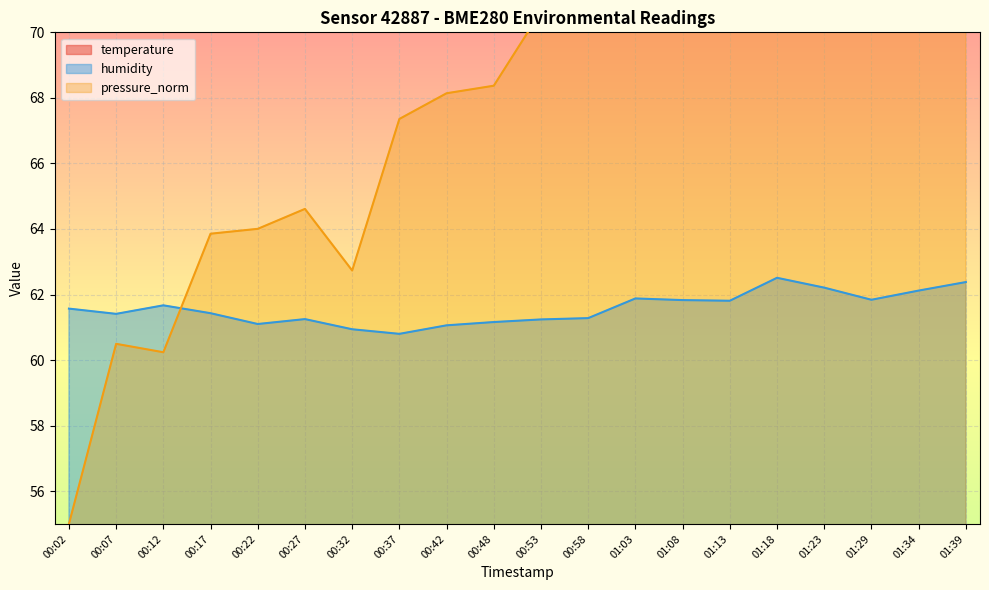

List the labels in order of pressure_norm value, largest first.

01:34, 01:13, 01:39, 01:23, 01:18, 01:29, 01:03, 00:58, 01:08, 00:53, 00:48, 00:42, 00:37, 00:27, 00:22, 00:17, 00:32, 00:07, 00:12, 00:02